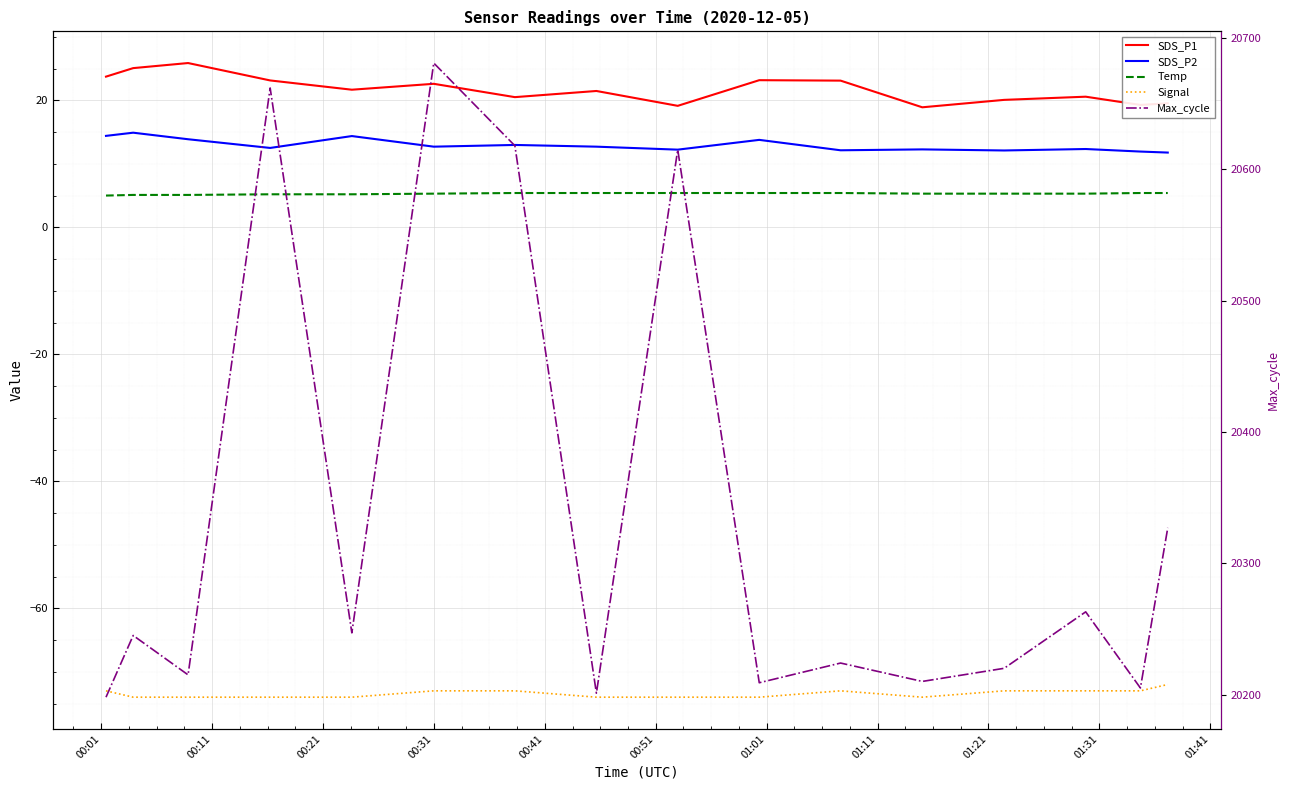

True or false: SDS_P2 and Signal cross at least once.

False